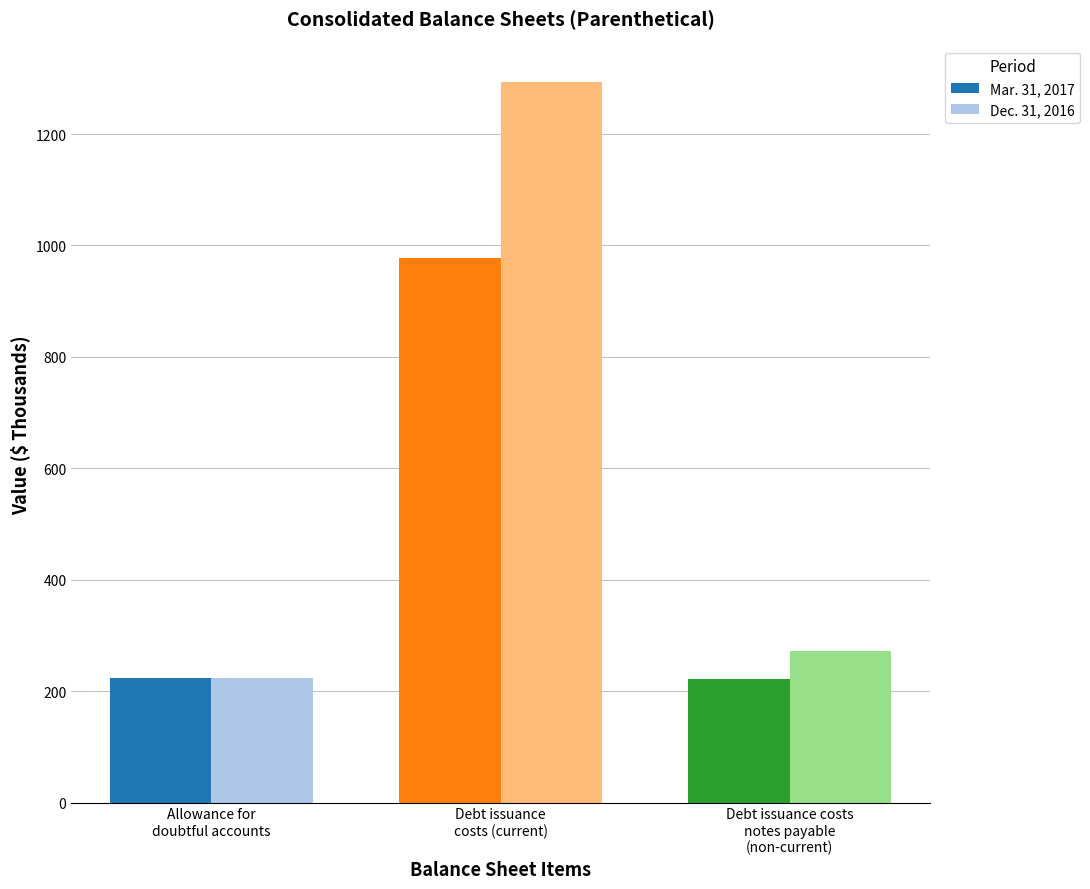

At which label is Dec. 31, 2016 closest to 759?

Debt issuance costs
notes payable
(non-current)